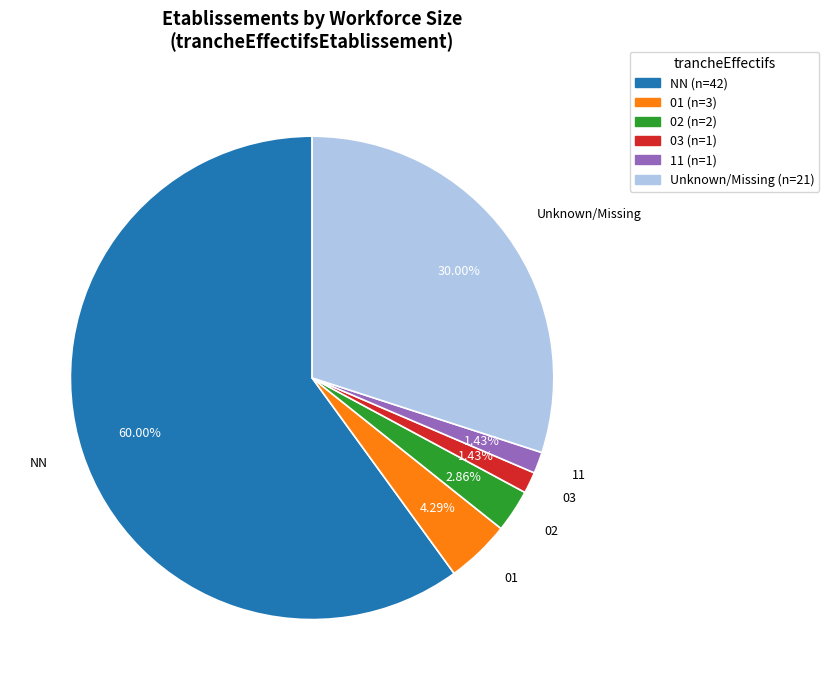

Is there any slice that represents more than half of the pie?

Yes